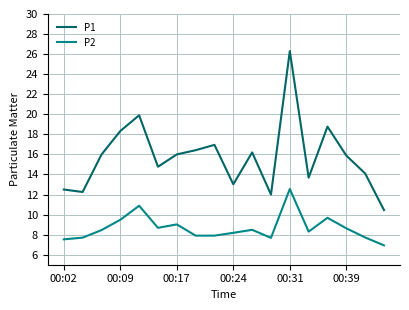

List the series in order of their peak value, highest first.

P1, P2